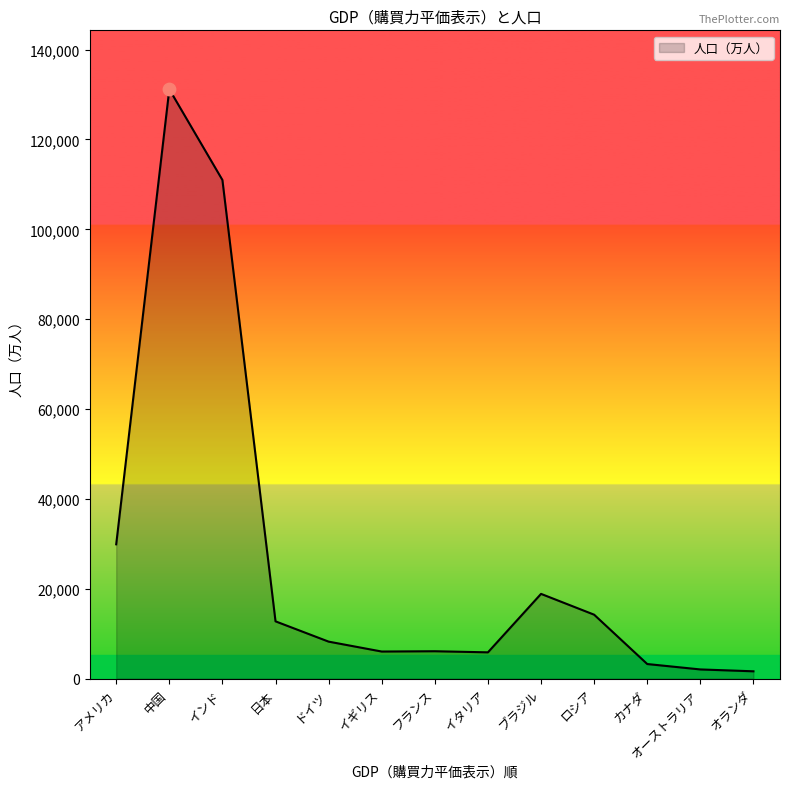

What is the ratio of the value at インド to the value at ドイツ?

13.5